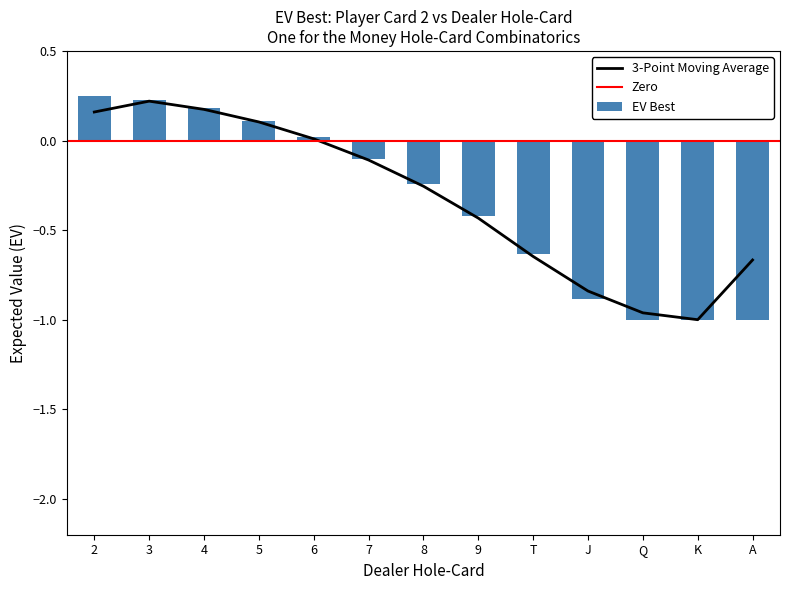

True or false: EV Best has a value of -0.4 at 9.

True